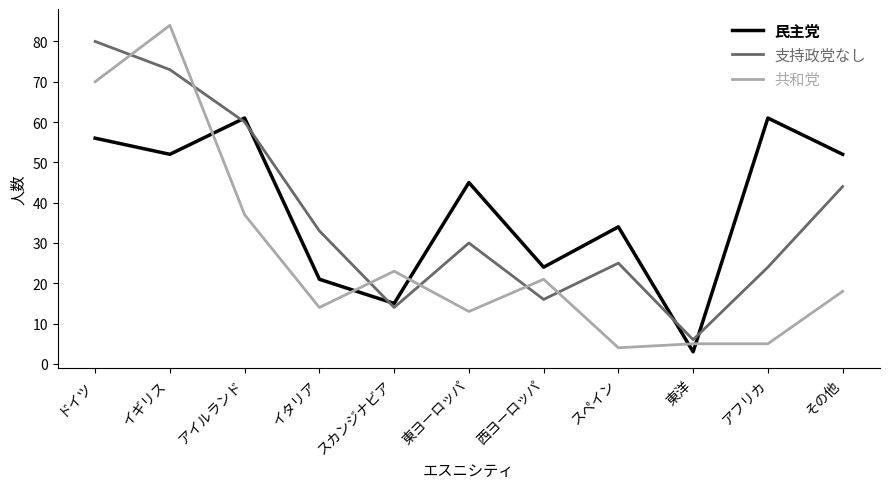

What is the sum of the 支持政党なし values at イギリス and スペイン?

98